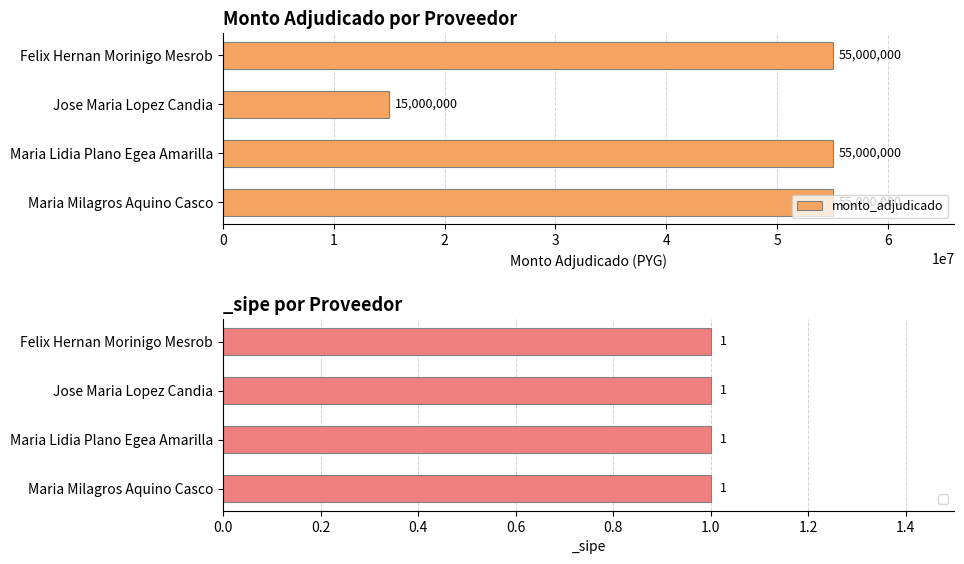

The monto_adjudicado series shows 15000000 at Jose Maria Lopez Candia. True or false?

True